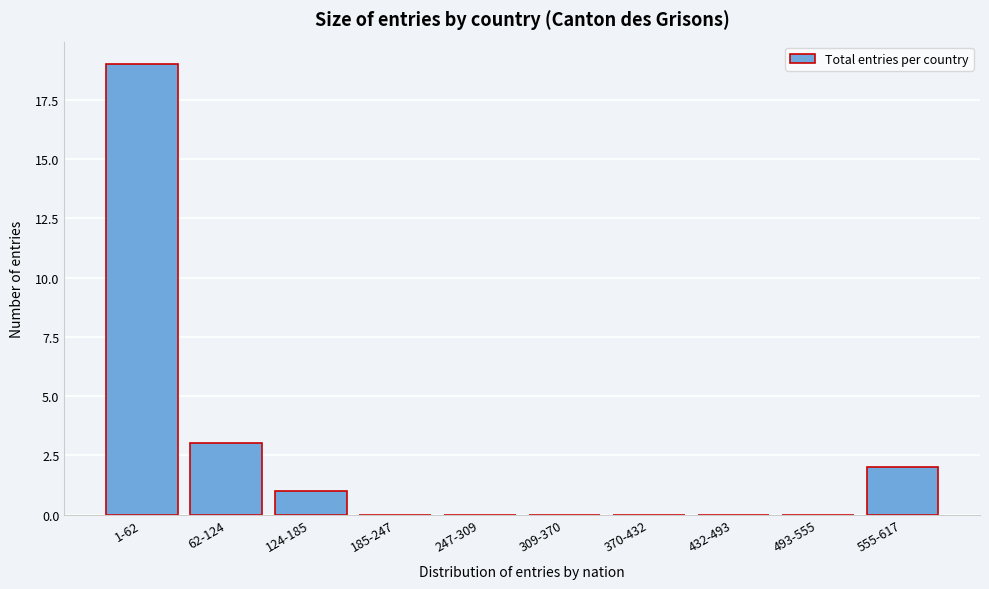

Reading left to right, what are all the values shown in this chart?

1-62=19	62-124=3	124-185=1	185-247=0	247-309=0	309-370=0	370-432=0	432-493=0	493-555=0	555-617=2